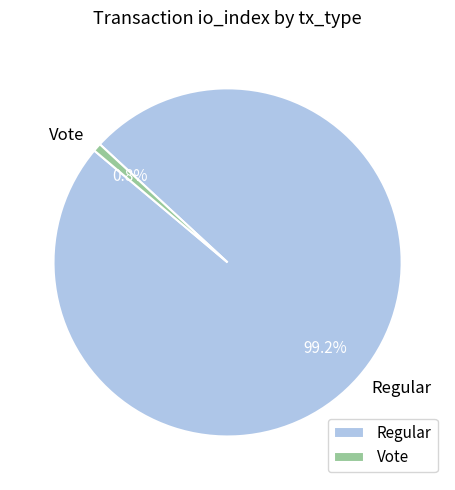

To the nearest percent, what is the difference between the largest and smallest slice percentages?

98%